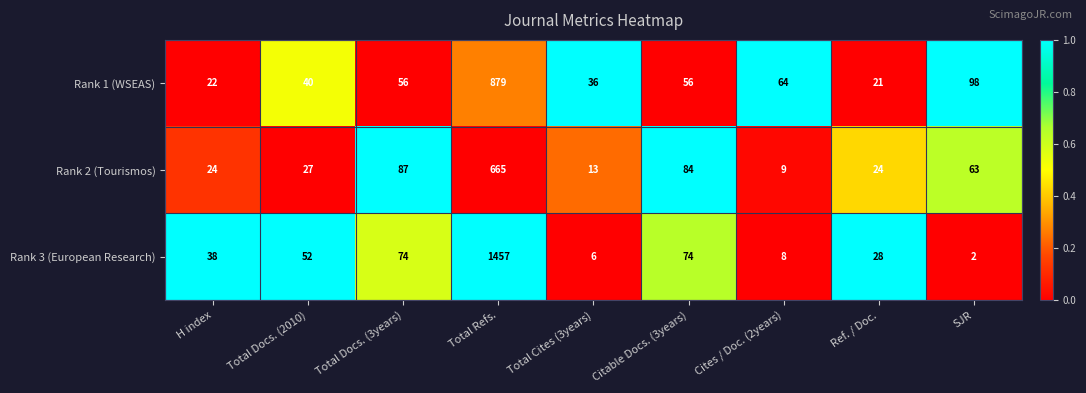

List the series in order of their peak value, lowest first.

Rank 2 (Tourismos), Rank 1 (WSEAS), Rank 3 (European Research)